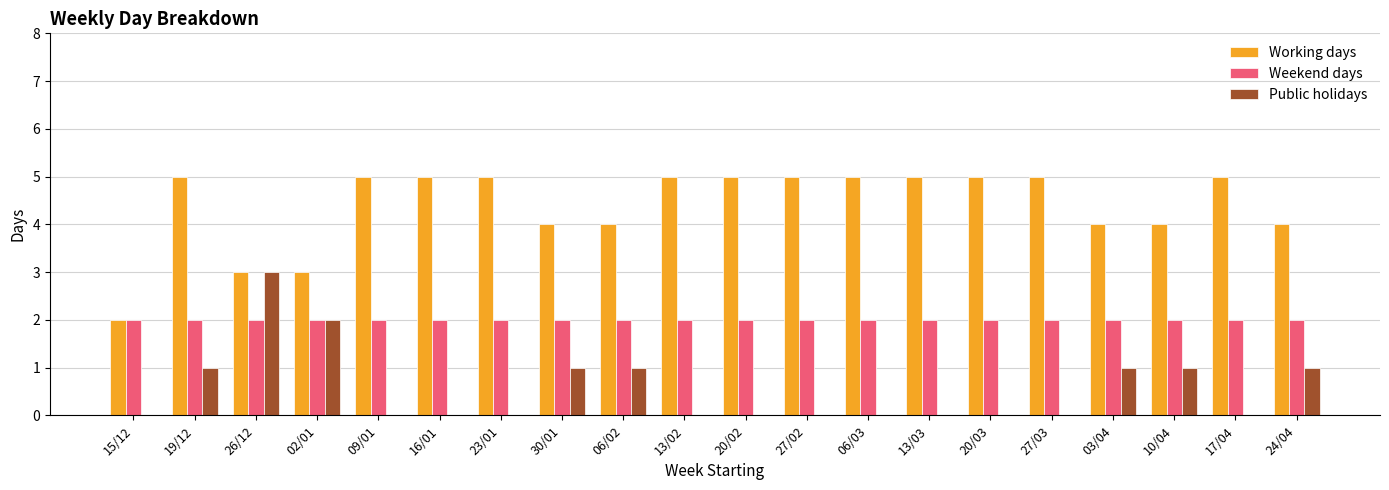

Is the value of Weekend days at 23/01 greater than the value of Public holidays at 13/03?

Yes